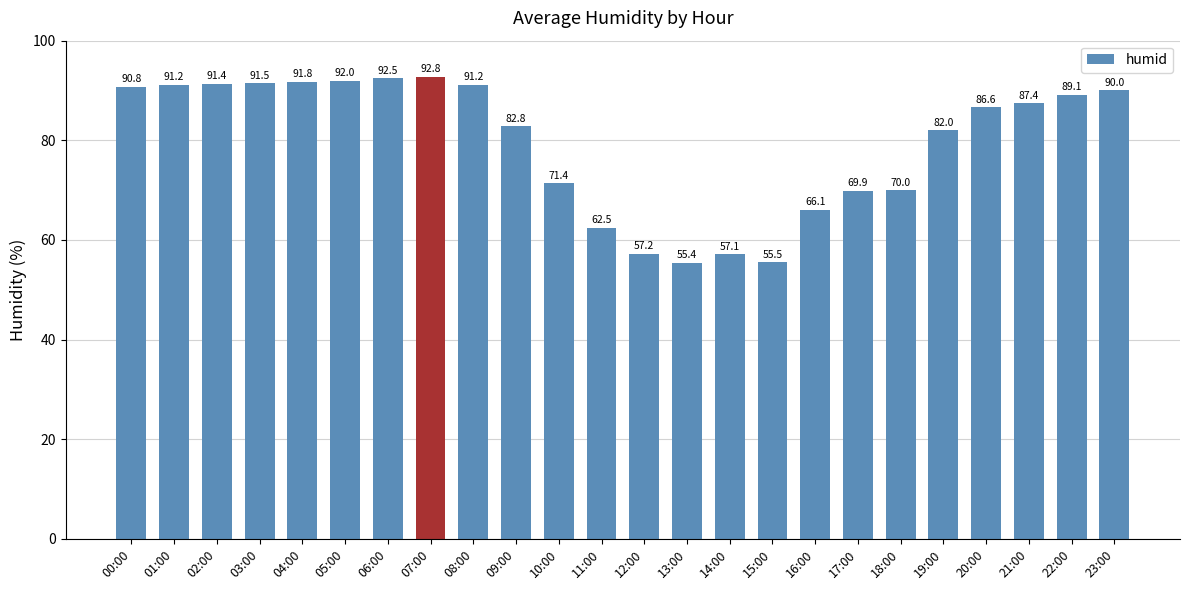

At which label is the value closest to 74?

10:00